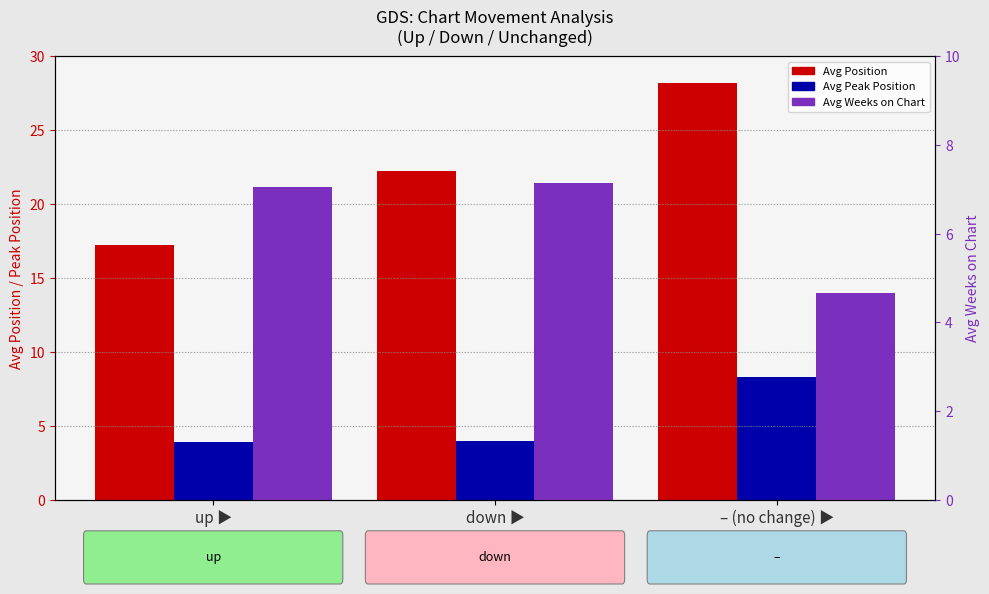

How many bars are there in total?

9